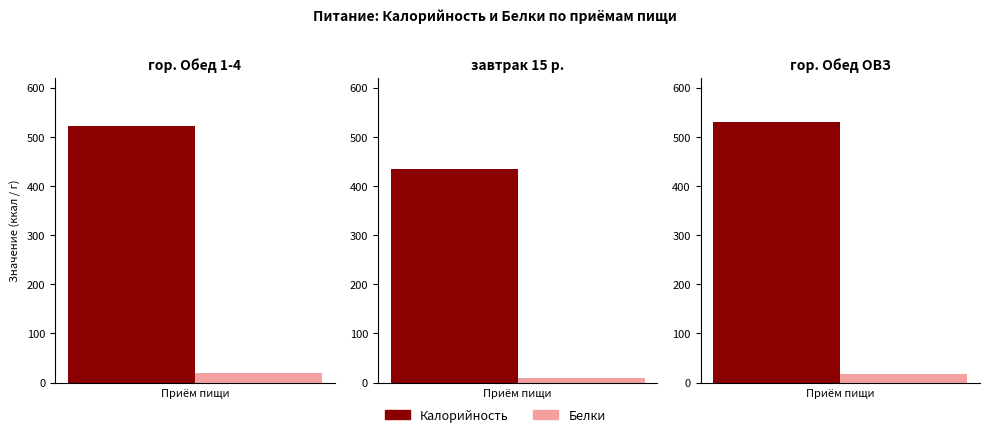

What is the average value of the Белки series?

15.5